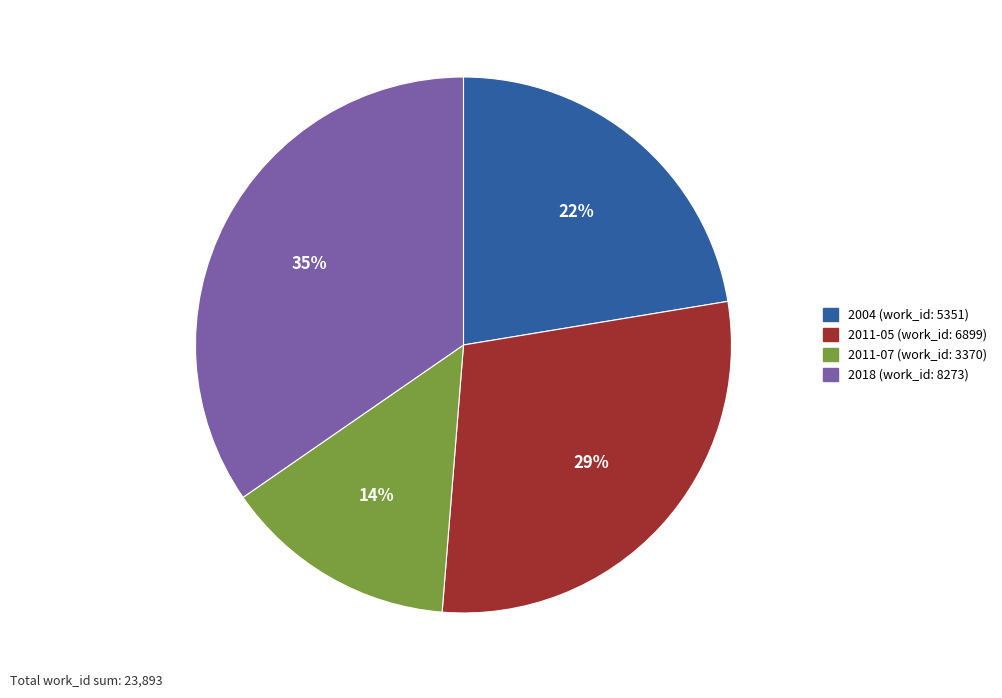

Which slice is the smallest?

2011-07 (work_id: 3370)